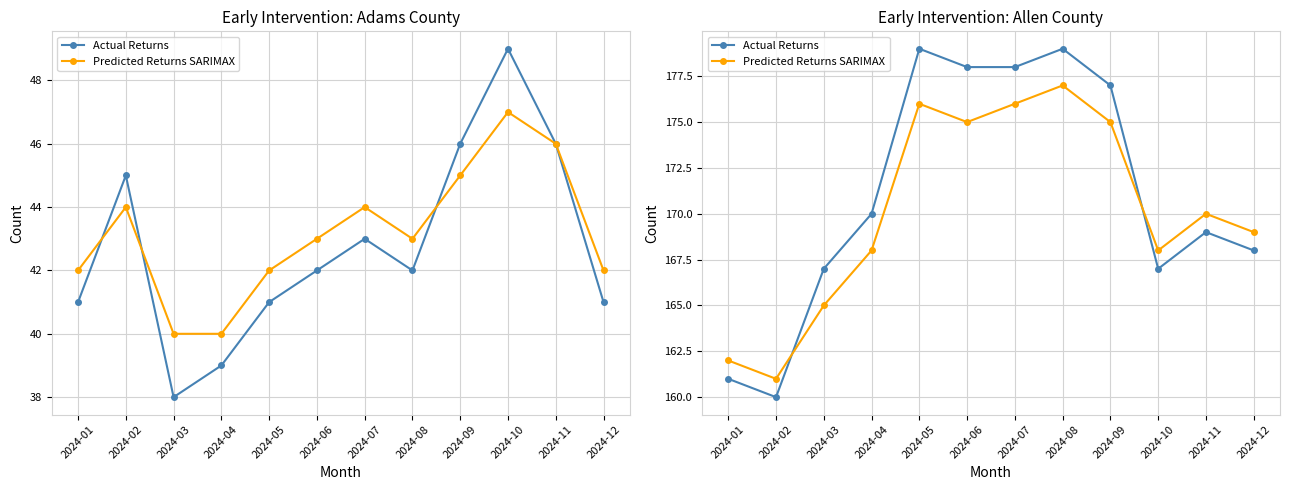

Where is the first local minimum for Predicted Returns SARIMAX?

2024-02